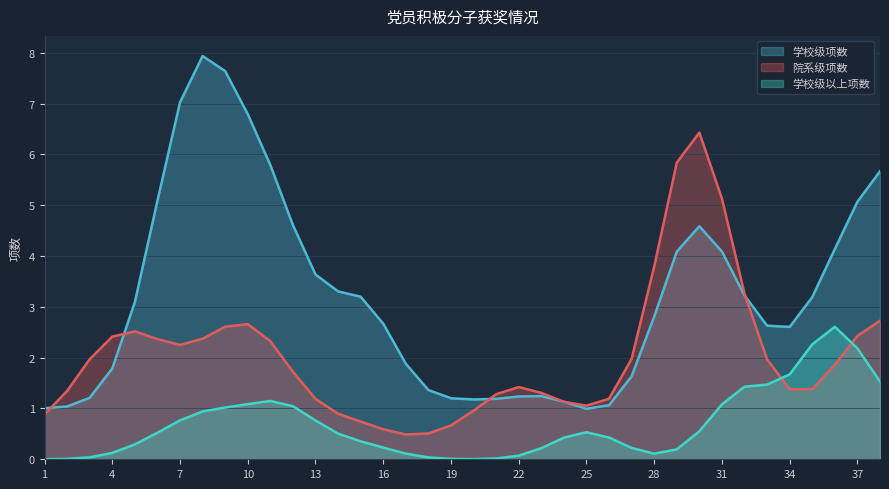

In 学校级项数, how many points are lower than both neighbors (excluding endpoints)?

3